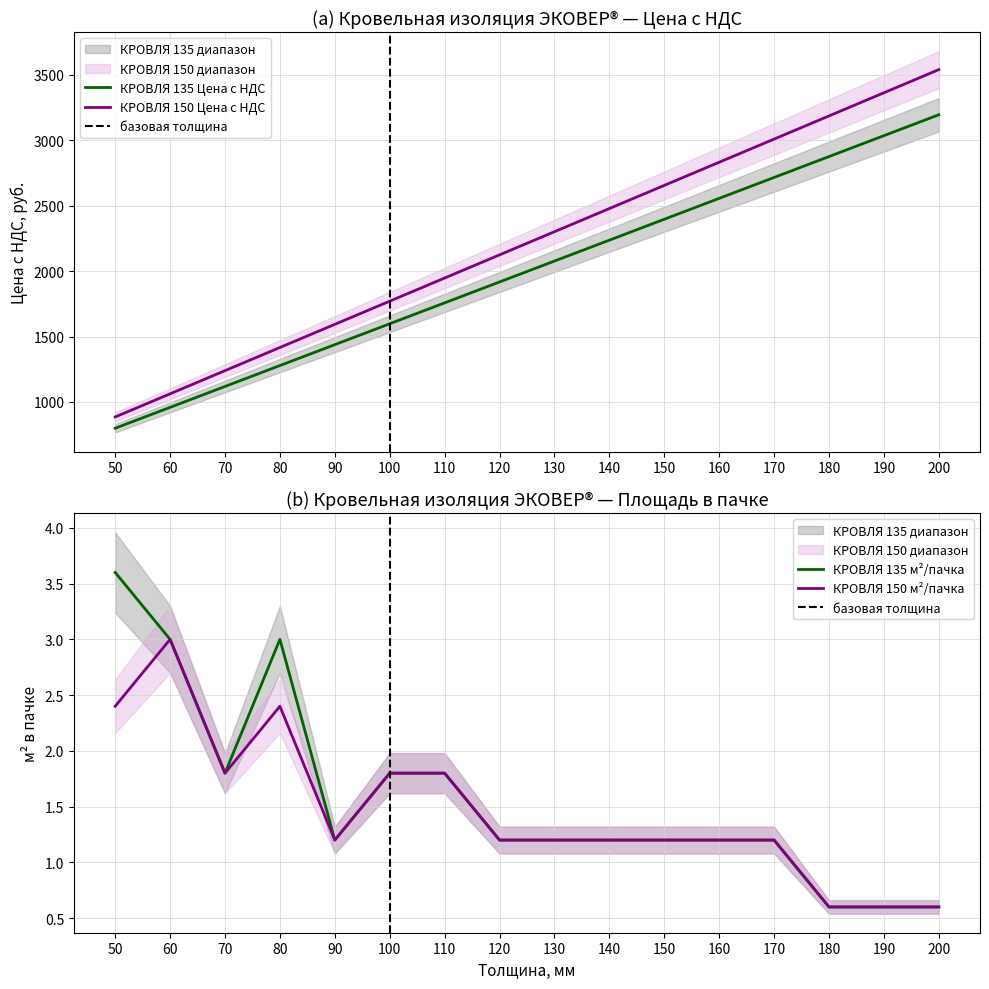

What is the approximate value of КРОВЛЯ 150 м2/пачка at 130?

1.2